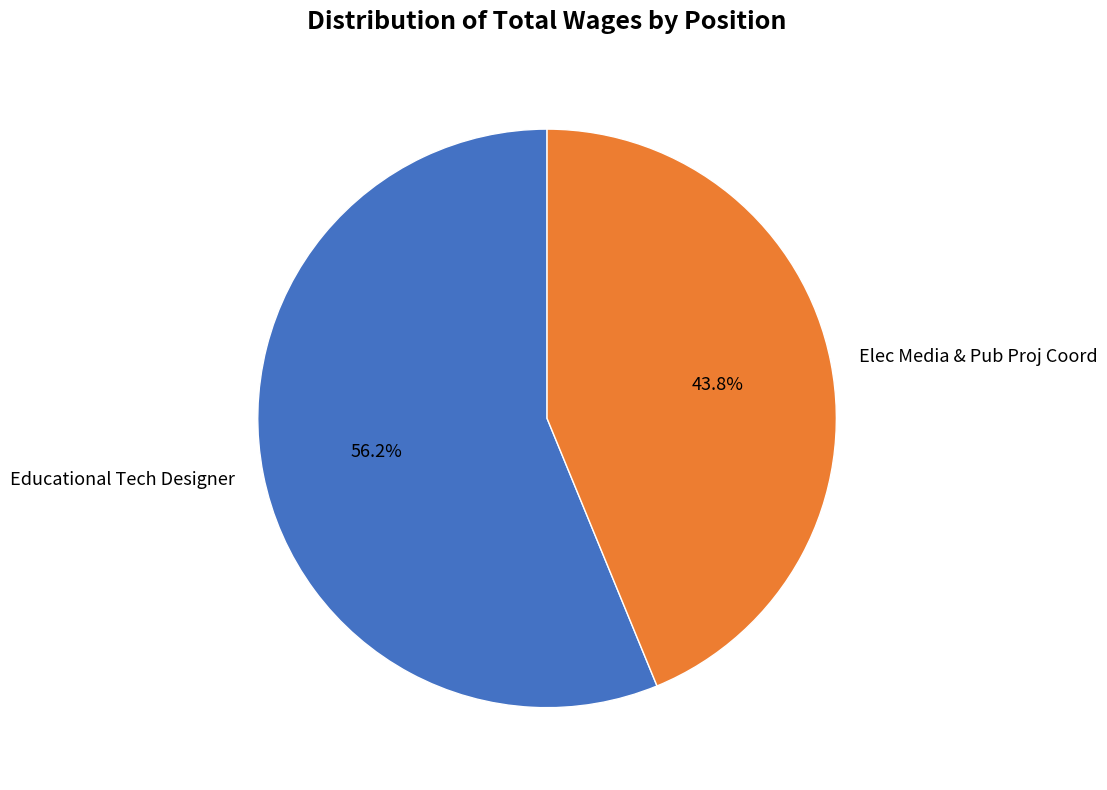

To the nearest percent, what is the average slice percentage?

50%